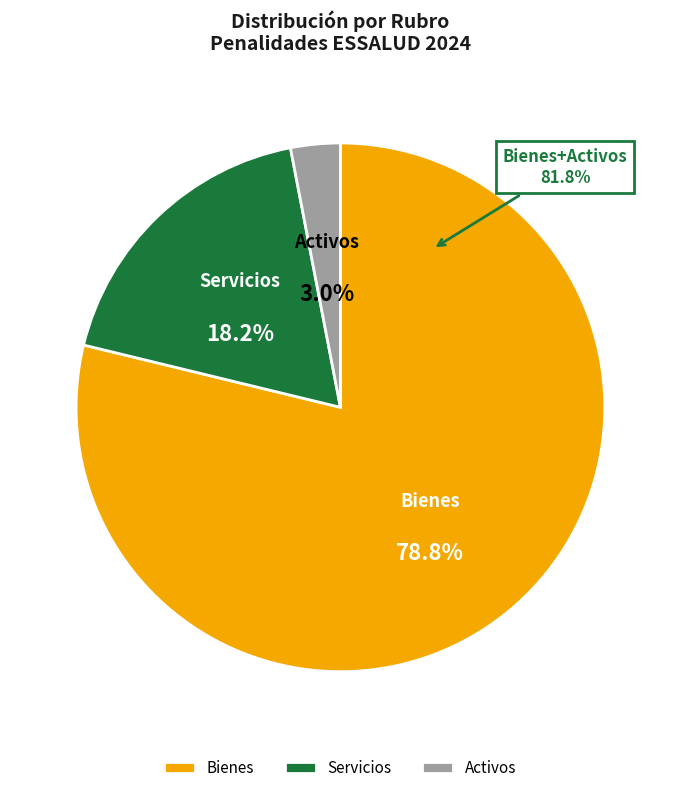

Which category has the biggest portion of the pie?

Bienes